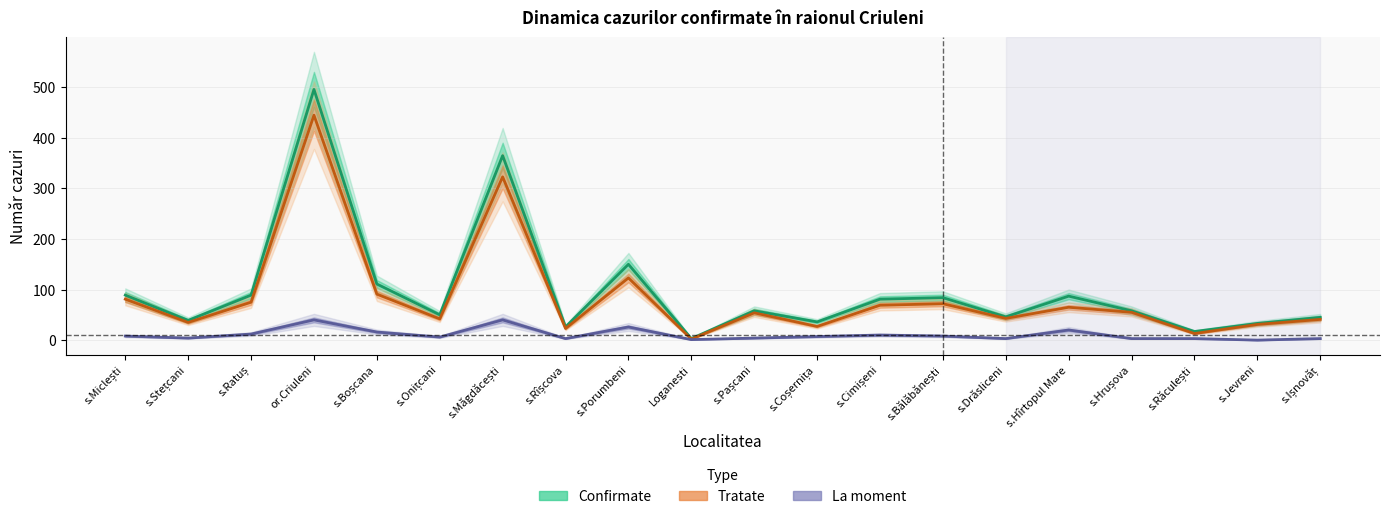

At which label is La moment closest to 20?

s.Hîrtopul Mare